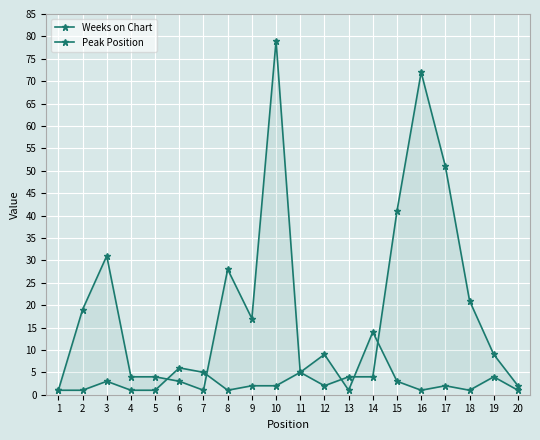

Reading right to left, list all the values displayed in this chart.

Weeks on Chart: 20=2	19=9	18=21	17=51	16=72	15=41	14=4	13=4	12=2	11=5	10=79	9=17	8=28	7=1	6=3	5=4	4=4	3=31	2=19	1=1
Peak Position: 20=1	19=4	18=1	17=2	16=1	15=3	14=14	13=1	12=9	11=5	10=2	9=2	8=1	7=5	6=6	5=1	4=1	3=3	2=1	1=1